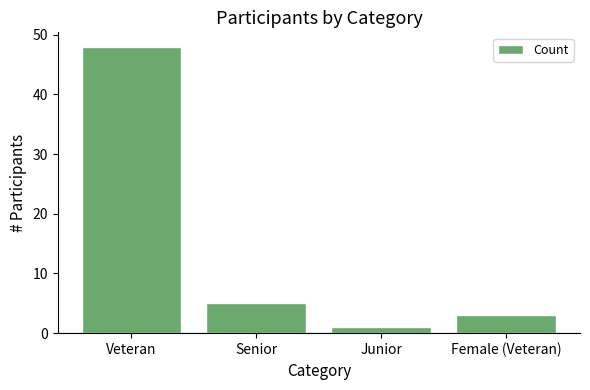

True or false: the data shows 5 at Female (Veteran).

False